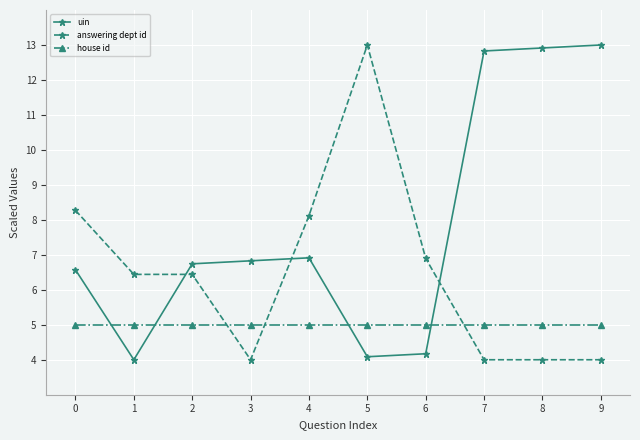

Count the number of data series in this chart.

3